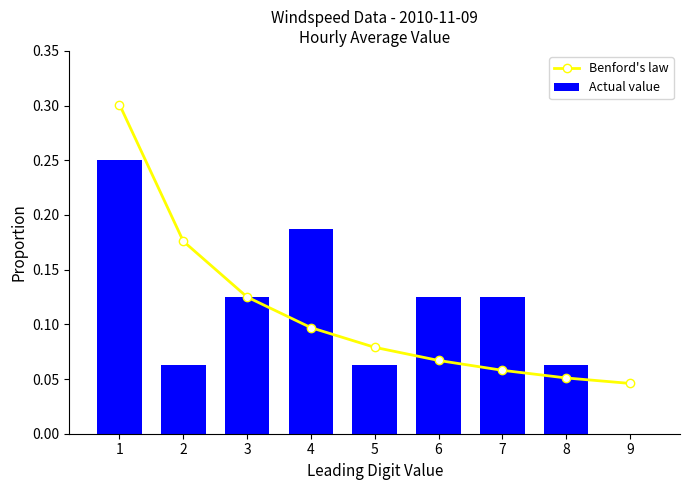

What is the value of the Benford's law bar at the 4th from the left?

0.1